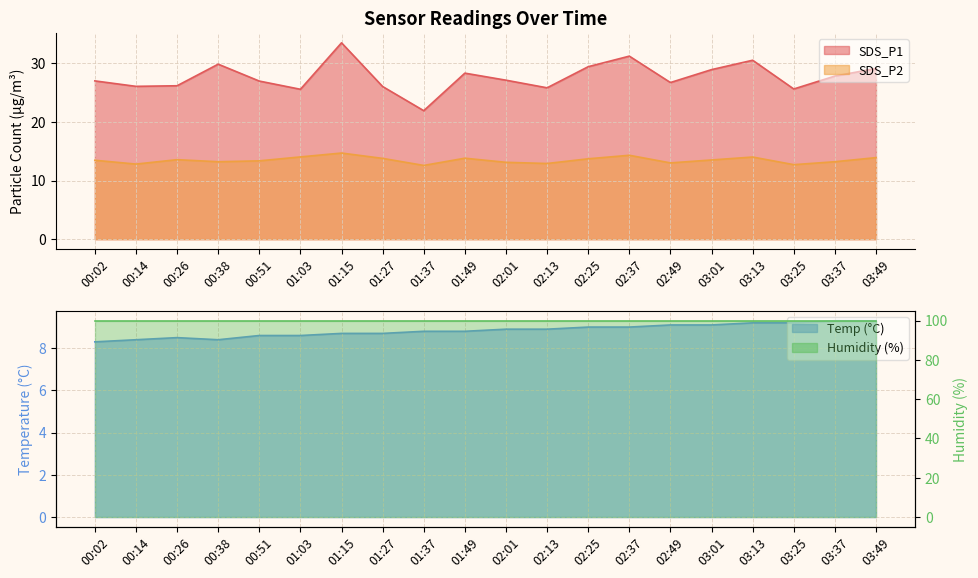

What is the average value of the Temp series?

8.8